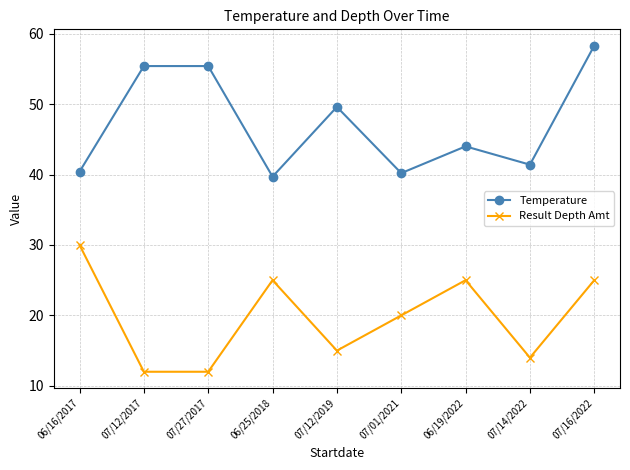

True or false: Temperature has a value of 49.6 at 07/12/2019.

True